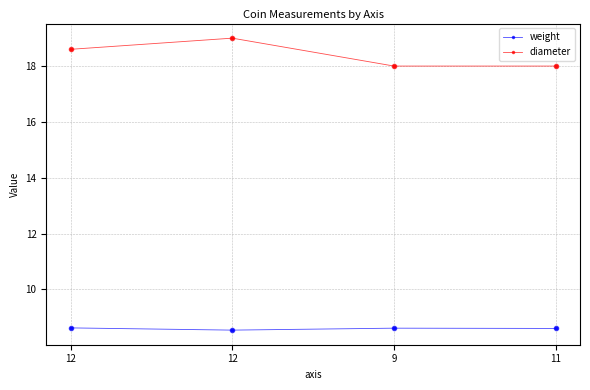

Count the number of data series in this chart.

2